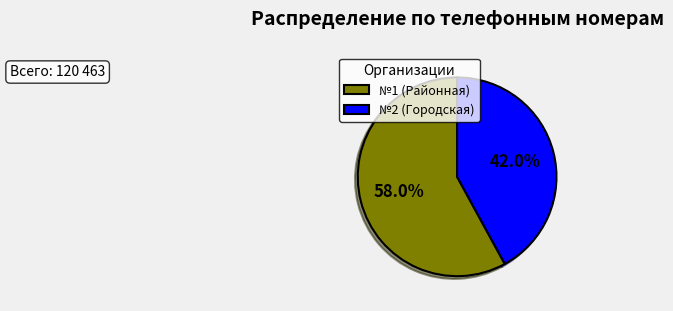

Rank the categories by value from highest to lowest.

№1 (Районная), №2 (Городская)